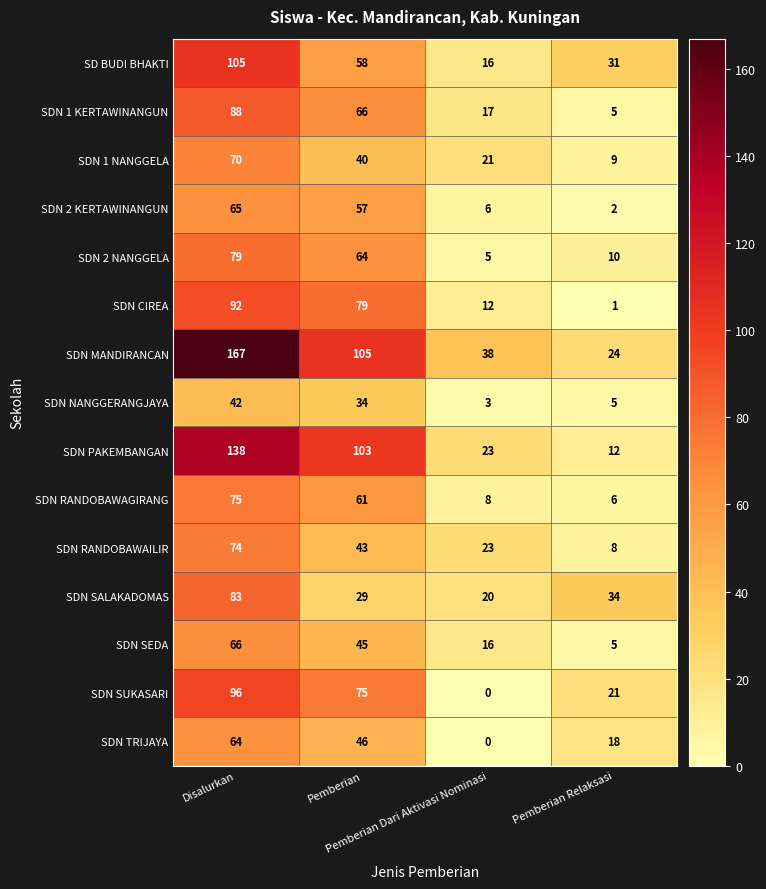

Count the number of data series in this chart.

15